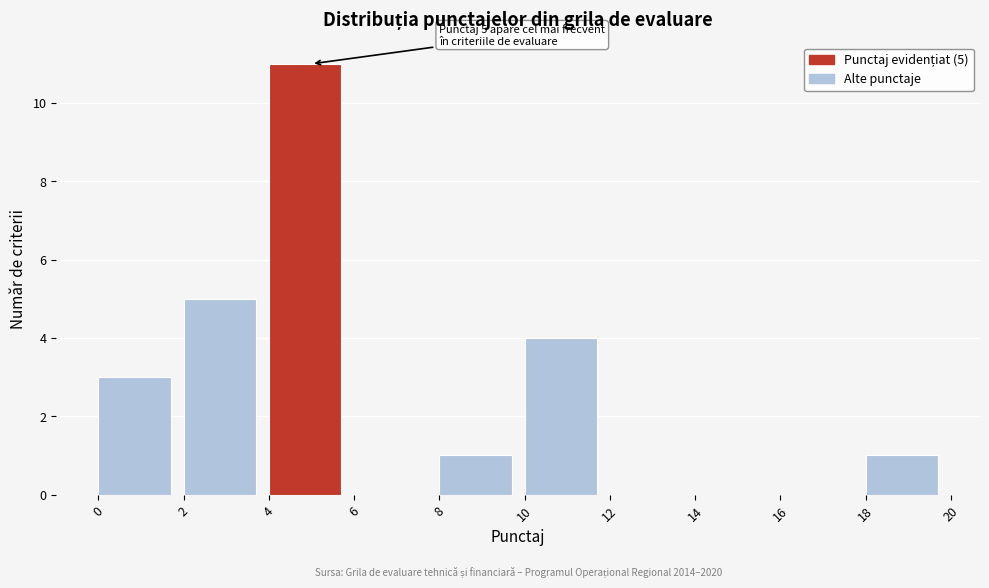

Which range on the x-axis has the tallest bar?

4 to 6